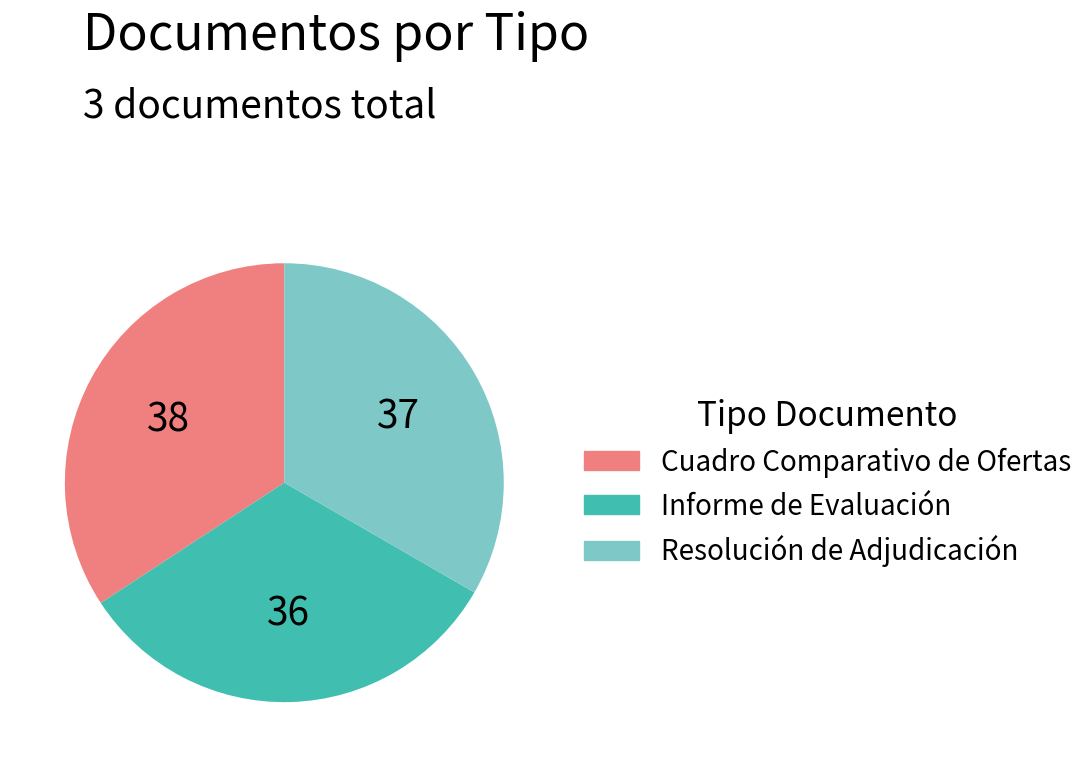

Combined, do Cuadro Comparativo de Ofertas and Informe de Evaluación account for over 50%?

Yes